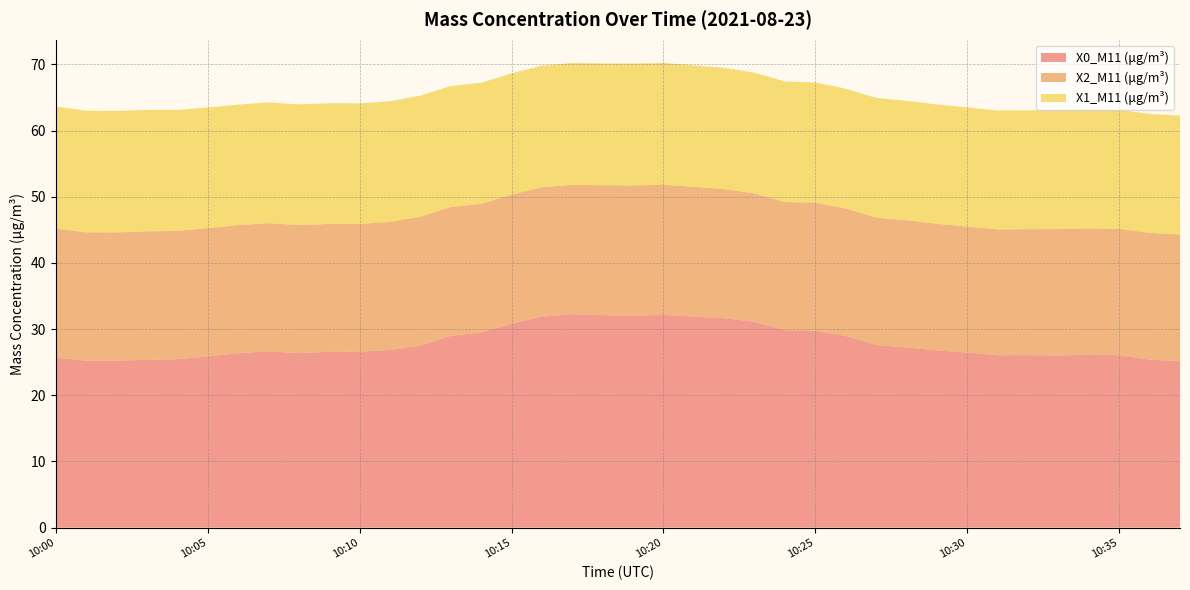

Reading left to right, transcribe all the data shown in this chart.

X0_M11 (μg/m³): 10:00=25.7	10:01=25.2	10:02=25.2	10:03=25.3	10:04=25.4	10:05=25.9	10:06=26.3	10:07=26.7	10:08=26.4	10:09=26.6	10:10=26.6	10:11=26.8	10:12=27.5	10:13=29.0	10:14=29.5	10:15=30.8	10:16=31.9	10:17=32.2	10:18=32.1	10:19=32.0	10:20=32.1	10:21=31.9	10:22=31.6	10:23=31.1	10:24=29.8	10:25=29.8	10:26=28.9	10:27=27.6	10:28=27.2	10:29=26.8	10:30=26.4	10:31=26.0	10:32=26.1	10:33=26.0	10:34=26.1	10:35=26.0	10:36=25.4	10:37=25.1
X2_M11 (μg/m³): 10:00=19.5	10:01=19.4	10:02=19.4	10:03=19.4	10:04=19.4	10:05=19.4	10:06=19.4	10:07=19.3	10:08=19.4	10:09=19.3	10:10=19.3	10:11=19.4	10:12=19.5	10:13=19.5	10:14=19.4	10:15=19.5	10:16=19.5	10:17=19.6	10:18=19.6	10:19=19.7	10:20=19.7	10:21=19.6	10:22=19.5	10:23=19.4	10:24=19.4	10:25=19.3	10:26=19.3	10:27=19.2	10:28=19.2	10:29=19.1	10:30=19.1	10:31=19.0	10:32=19.1	10:33=19.1	10:34=19.1	10:35=19.1	10:36=19.1	10:37=19.1
X1_M11 (μg/m³): 10:00=18.4	10:01=18.4	10:02=18.4	10:03=18.4	10:04=18.3	10:05=18.2	10:06=18.2	10:07=18.2	10:08=18.2	10:09=18.2	10:10=18.2	10:11=18.2	10:12=18.3	10:13=18.3	10:14=18.3	10:15=18.3	10:16=18.4	10:17=18.4	10:18=18.4	10:19=18.4	10:20=18.4	10:21=18.4	10:22=18.3	10:23=18.2	10:24=18.2	10:25=18.2	10:26=18.1	10:27=18.1	10:28=18.0	10:29=18.0	10:30=18.0	10:31=18.0	10:32=17.9	10:33=17.9	10:34=18.0	10:35=18.0	10:36=18.0	10:37=18.0